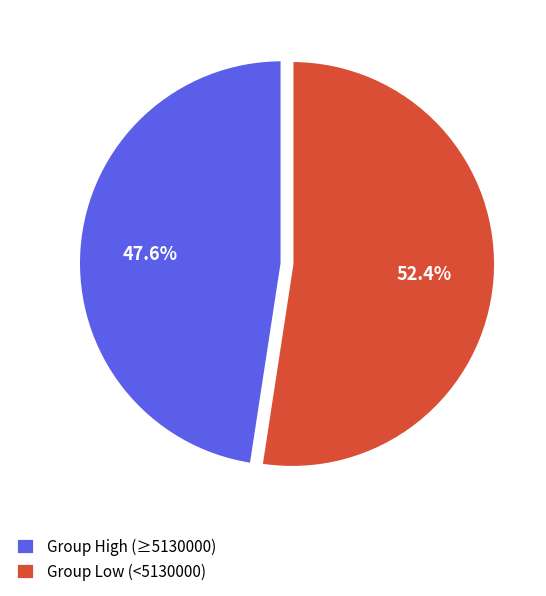

What is the total percentage of Group High (≥5130000) and Group Low (<5130000)?

100.0%